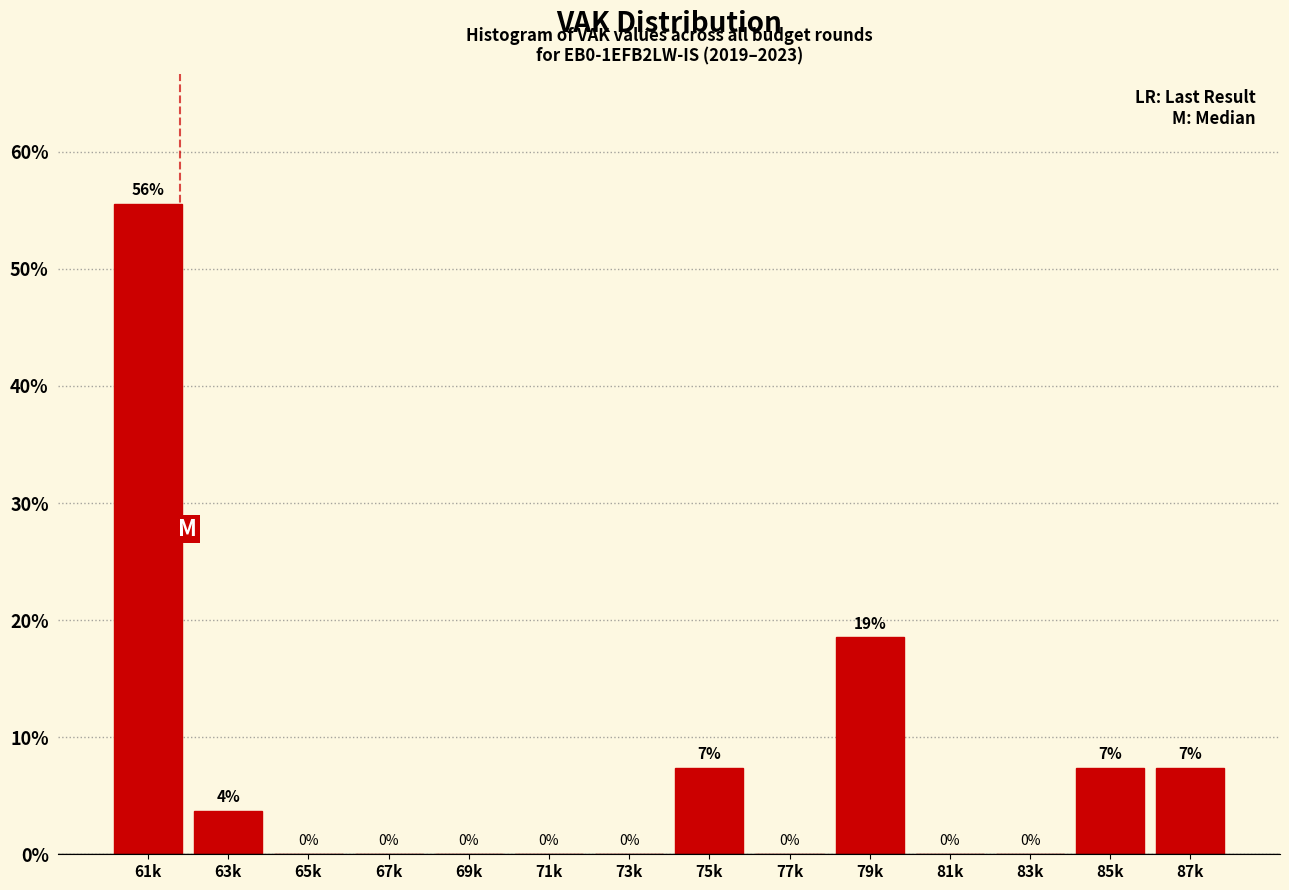

The chart shows a value of 0.0 at 69k. True or false?

True